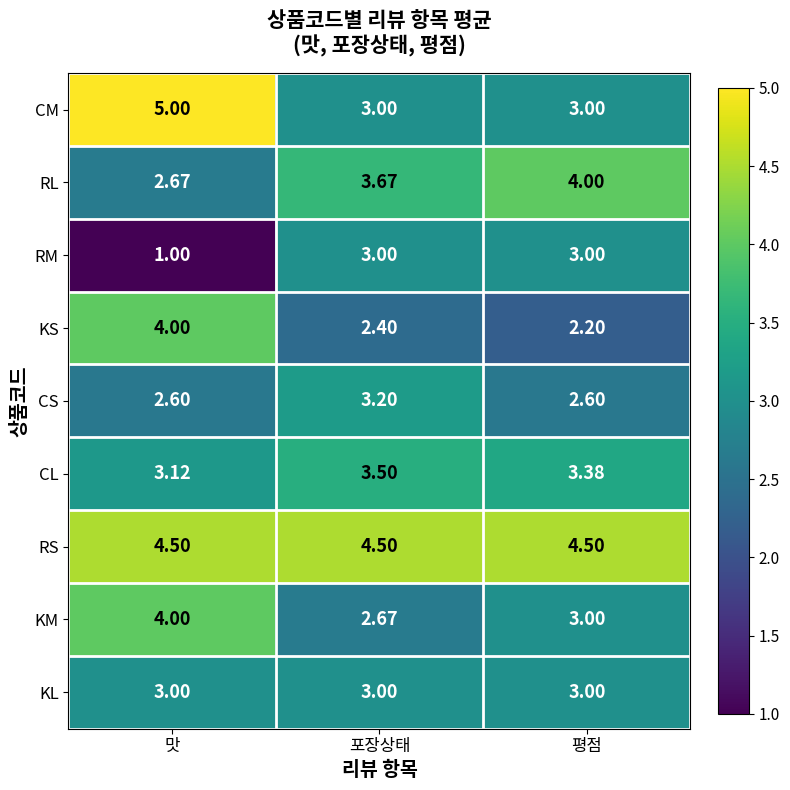

How many series are shown in this chart?

9